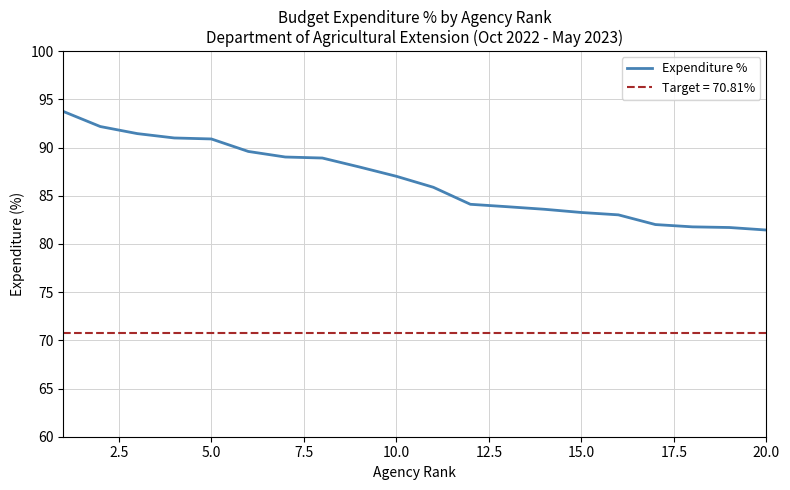

Does the chart display data point markers on the line(s)?

No